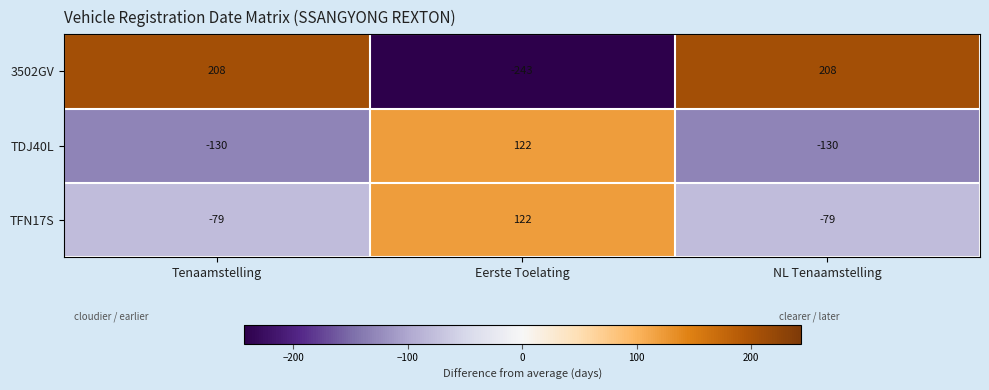

What is the sum of all TDJ40L values?

-138